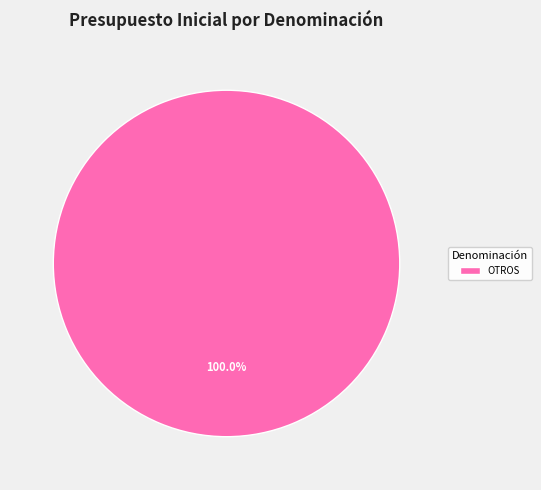

Is there a majority slice in this chart?

Yes